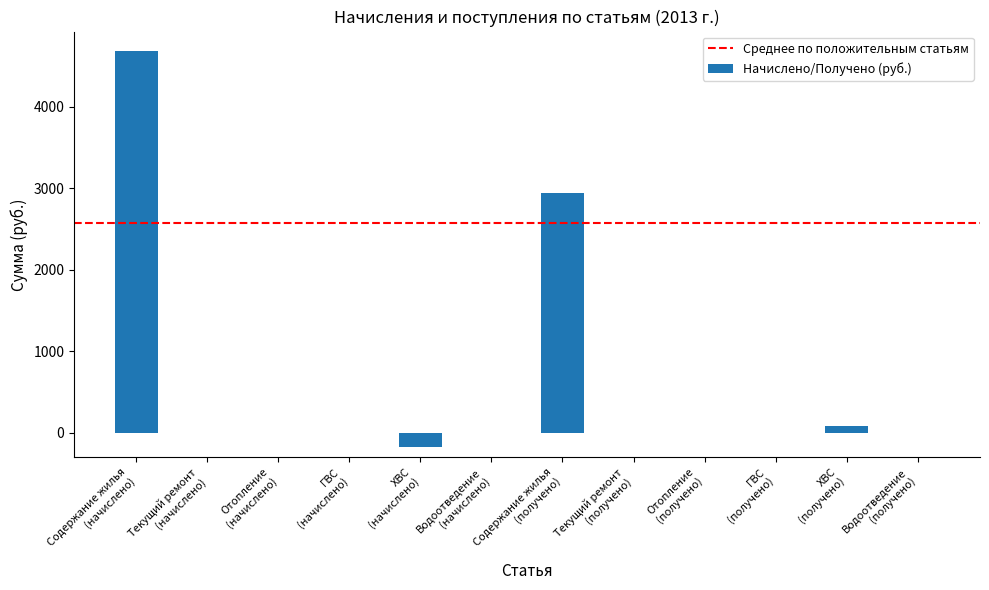

What is the sum of all values?

7532.6